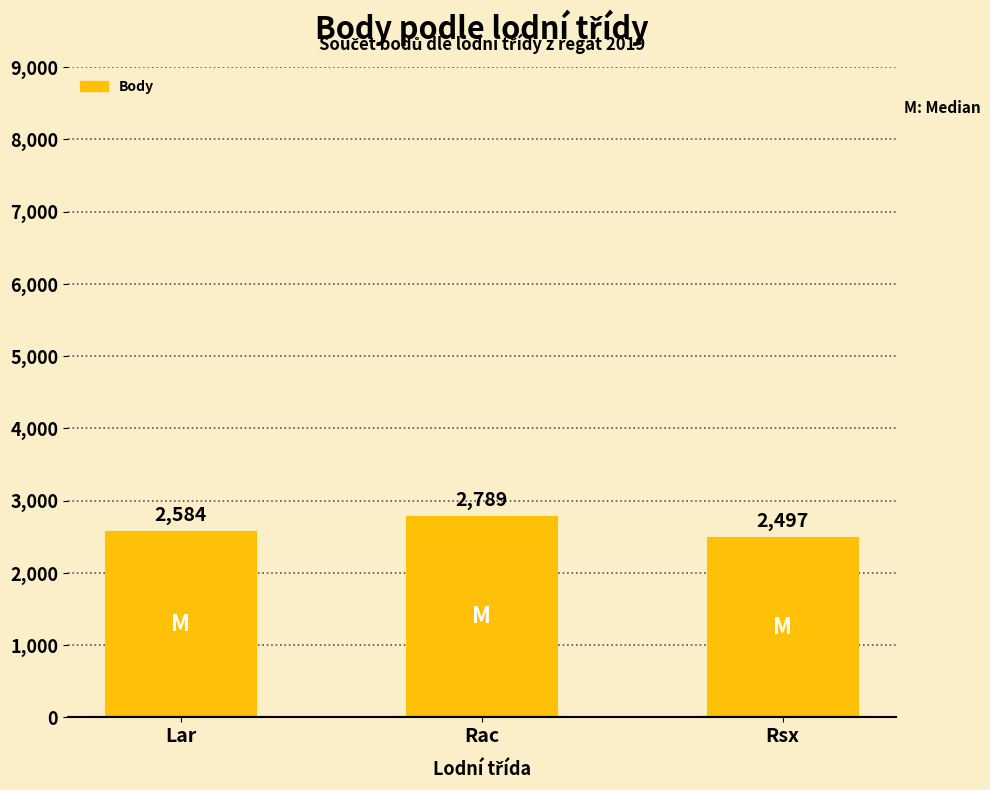

Where is the data nearest to the value 2643?

Lar